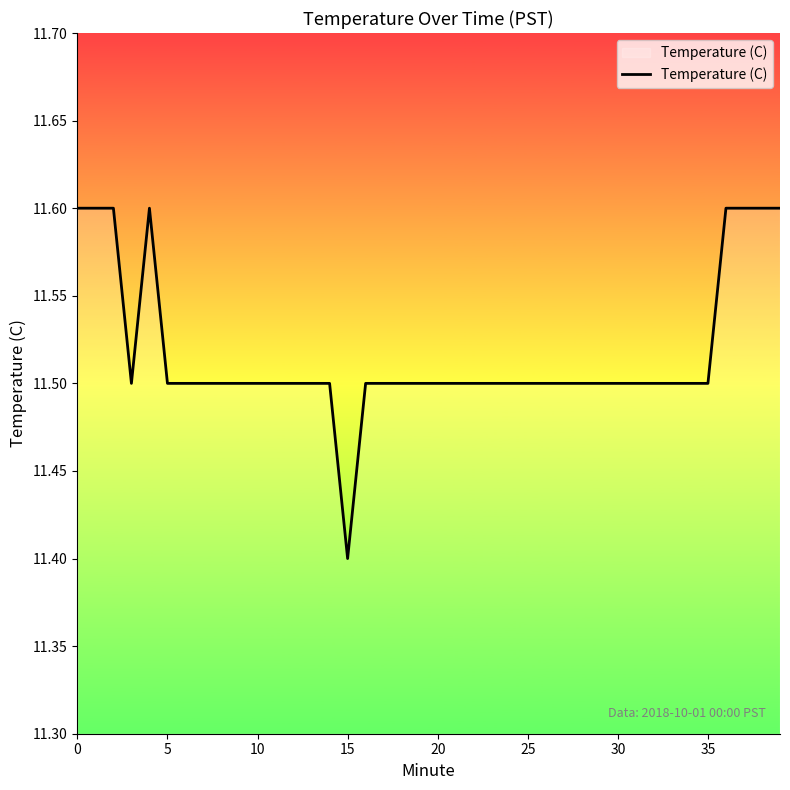

What is the minimum value shown in the chart?

11.4